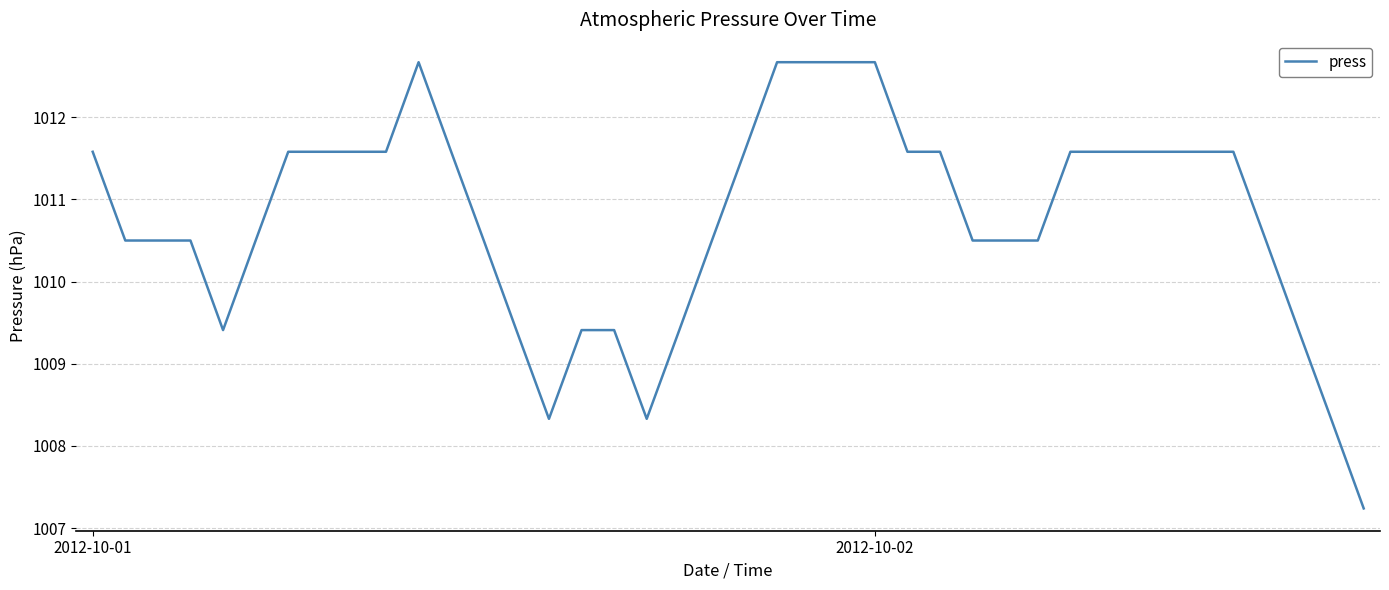

What is the difference between the maximum and minimum values?

5.4